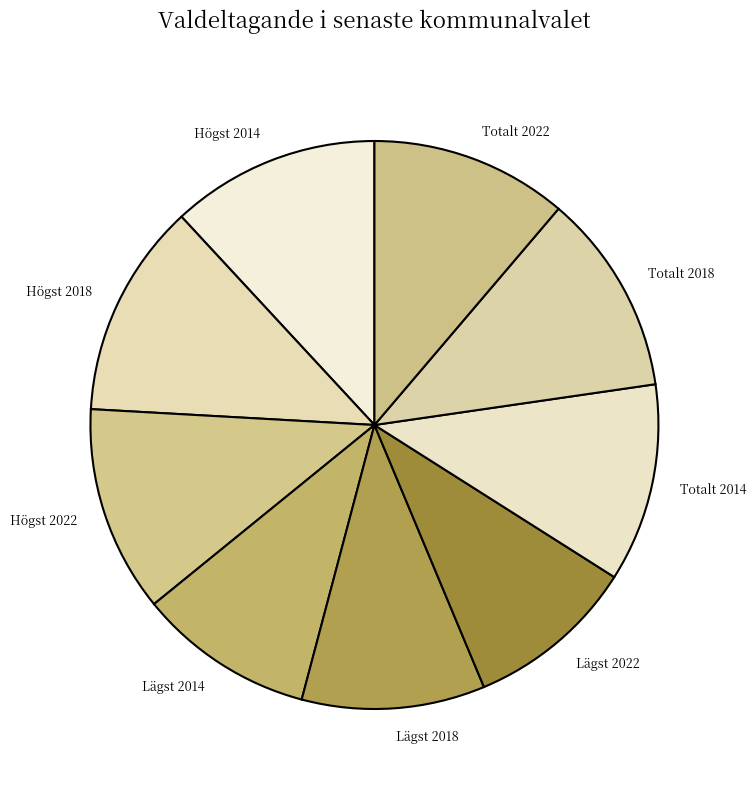

Is there any slice that represents more than half of the pie?

No